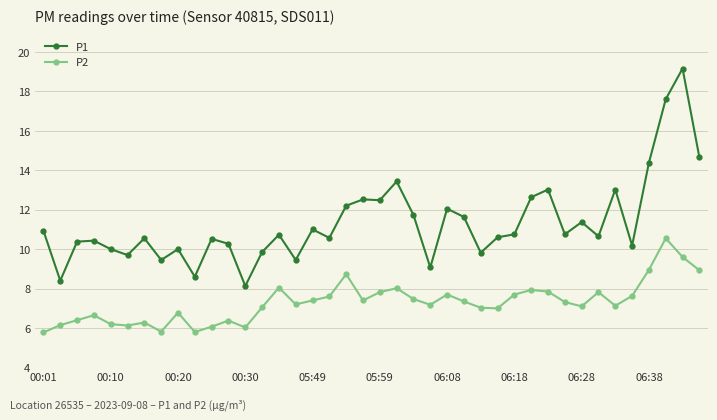

How many distinct data groups are displayed?

2